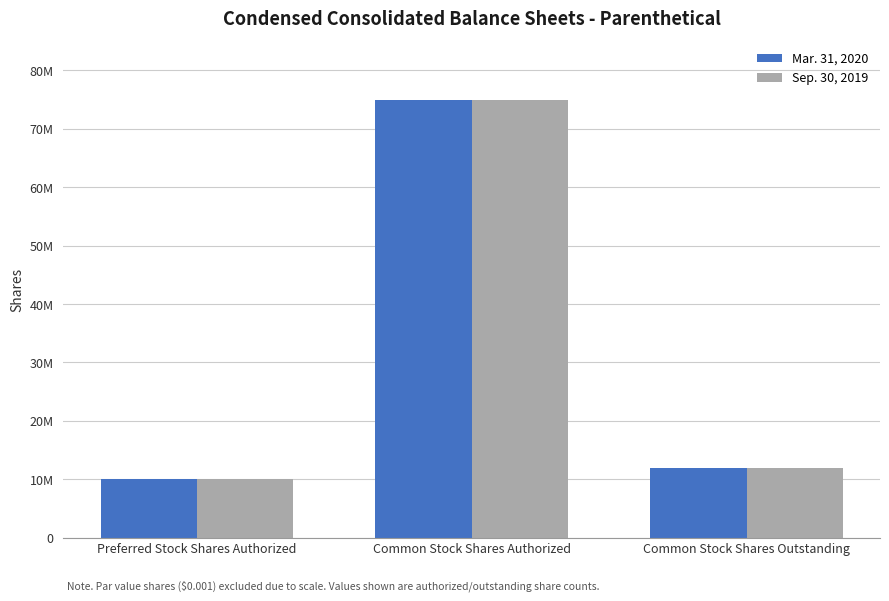

At which category is the sum across all series the highest?

Common Stock Shares Authorized